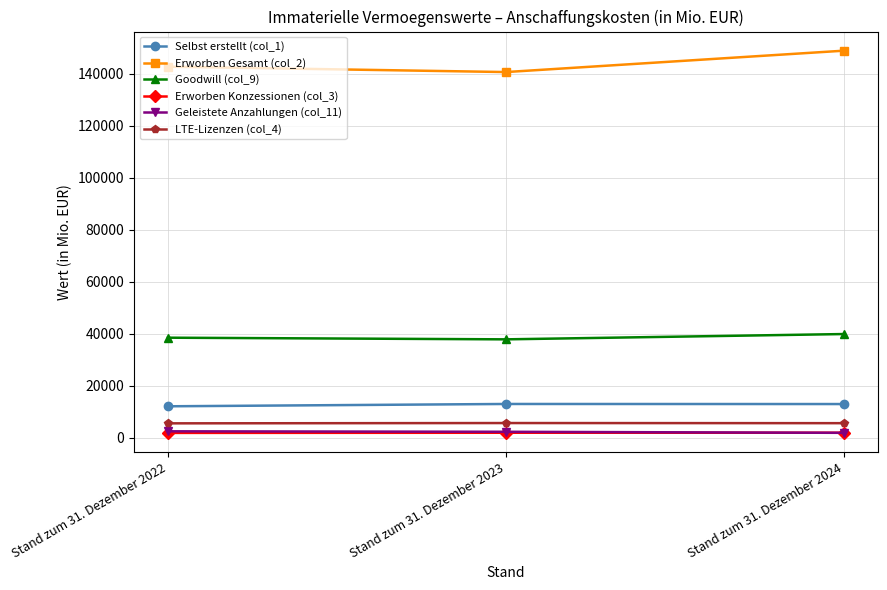

Between Stand zum 31. Dezember 2023 and Stand zum 31. Dezember 2024, which series saw the biggest shift?

Erworben Gesamt (col_2)